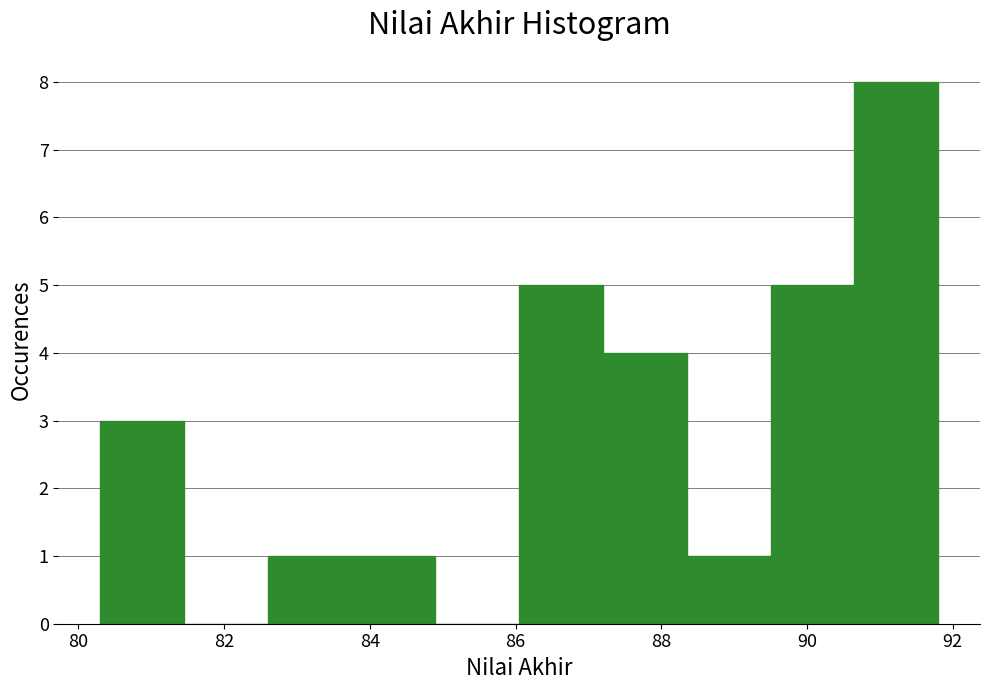

How tall is the bar that spans 80.30 to 81.45 on the x-axis? Neither the bar edges nor the heights are printed on the chart, so give them approximately, as read against the axes.

3